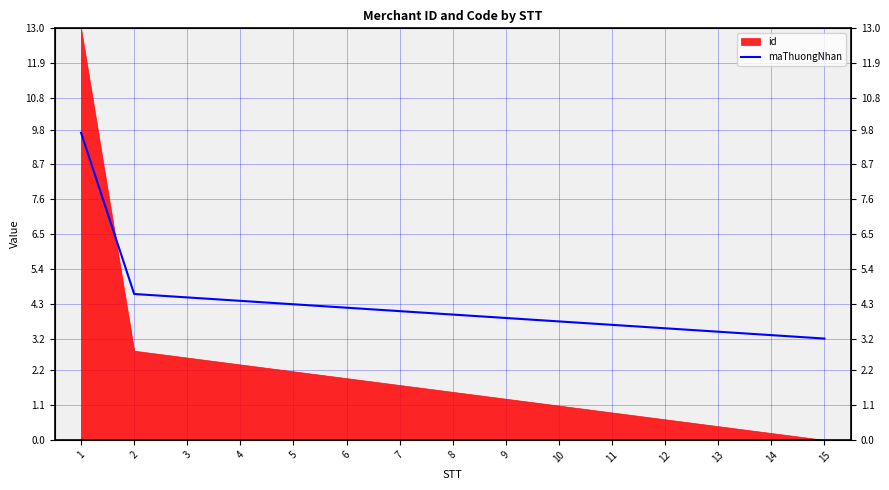

List the labels in order of value, largest first.

1, 2, 3, 4, 5, 6, 7, 8, 9, 10, 11, 12, 13, 14, 15